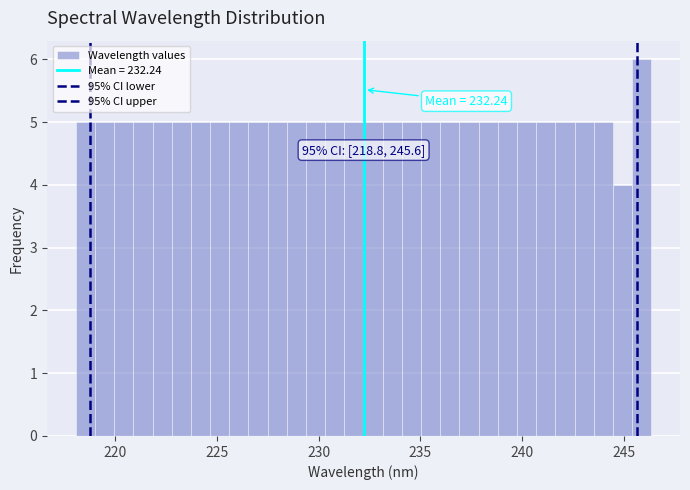

Read against the x-axis, roughly where is the centre of the tallest bar?

246.0